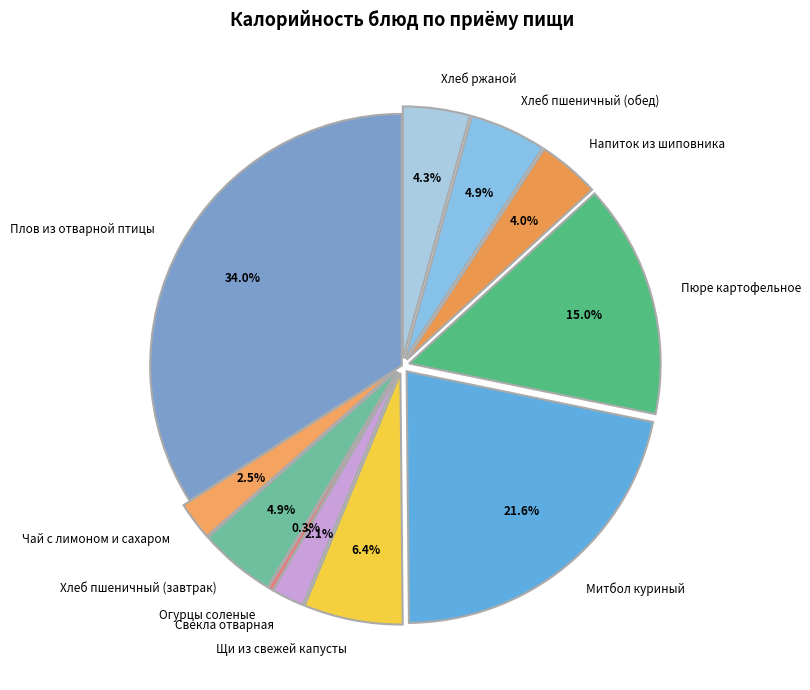

Approximately how many times larger is the value at Митбол куриный compared to Напиток из шиповника?

5.4